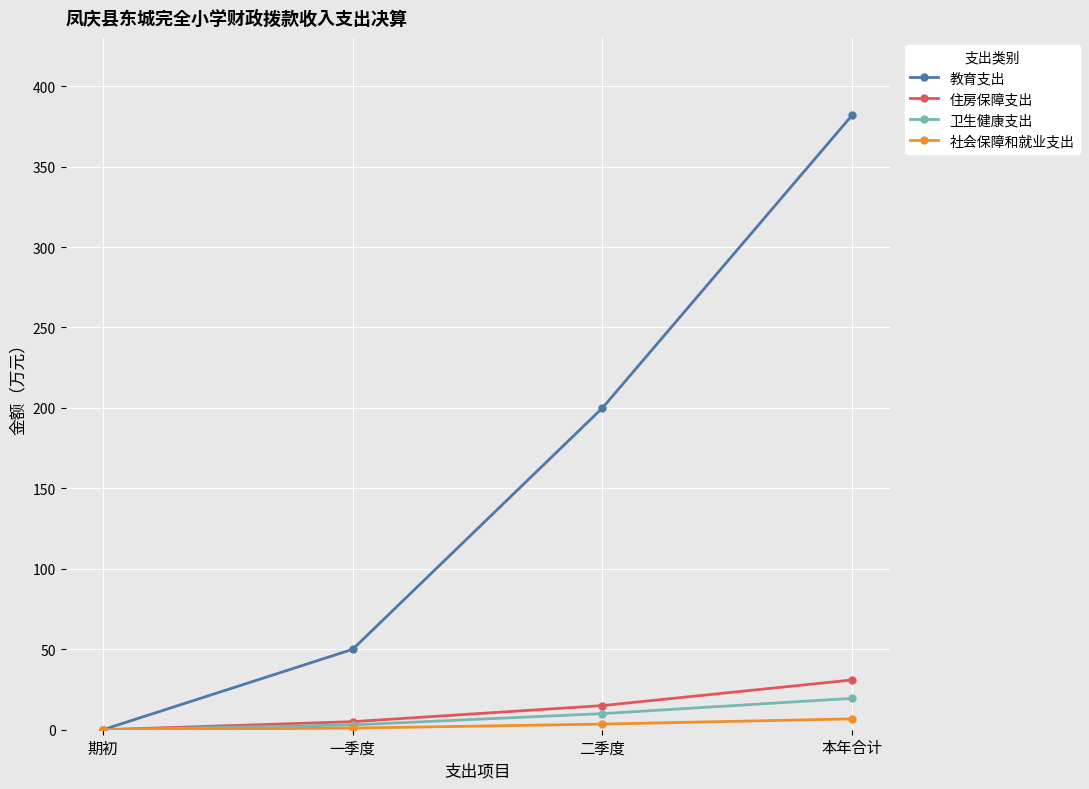

True or false: 卫生健康支出 has a value of 3.0 at 一季度.

True